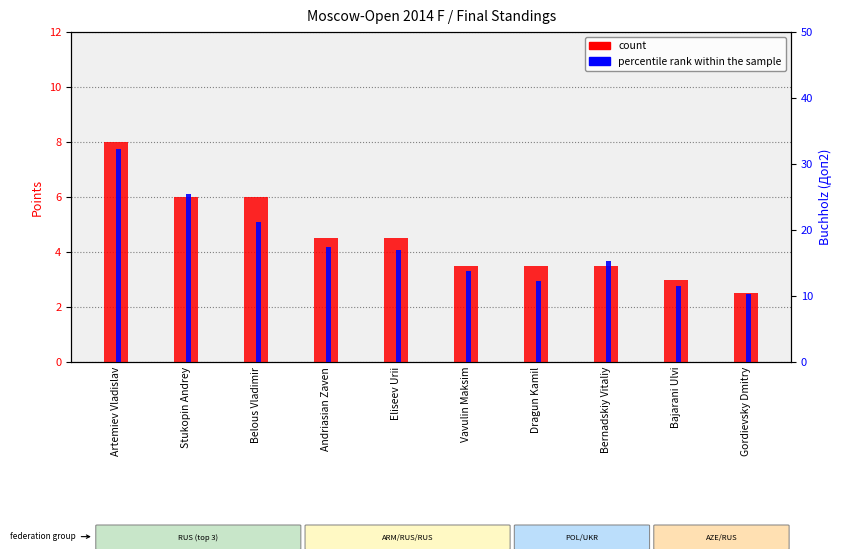

True or false: percentile rank within the sample has a value of 5.9 at Dragun Kamil.

False